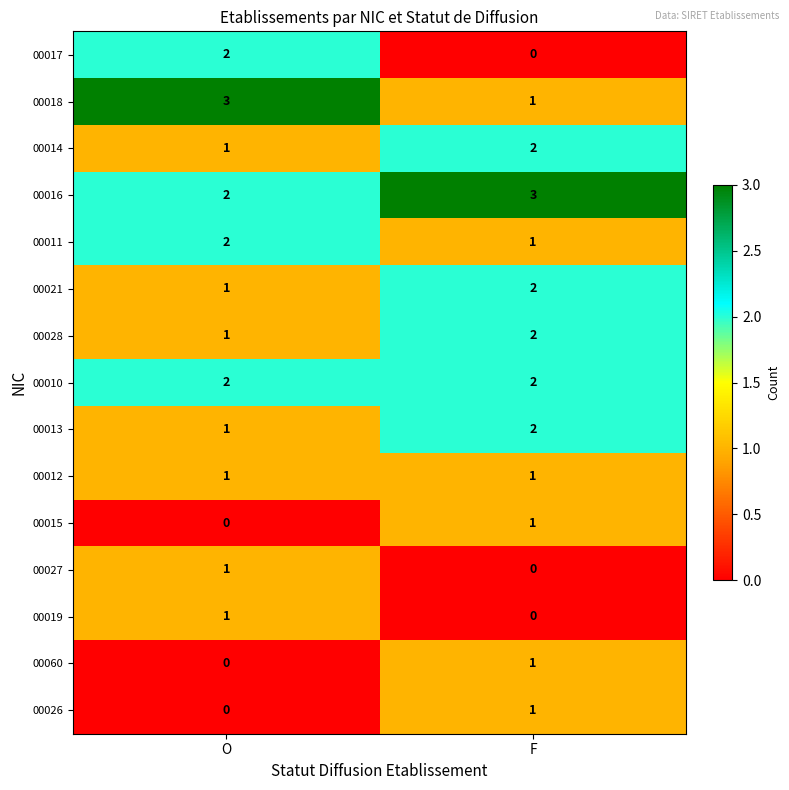

What is the difference between the highest and lowest values at O?

3